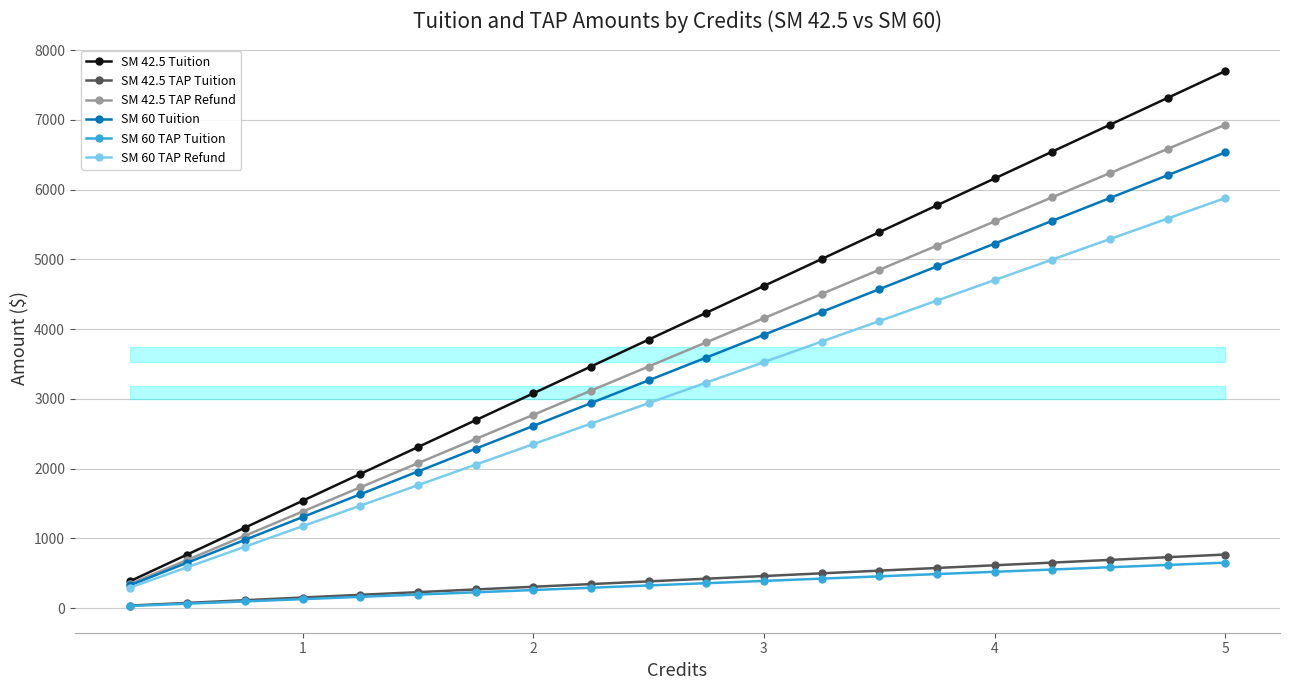

Is the value of SM 60 Tuition at 3 greater than the value of SM 42.5 TAP Refund at 1?

Yes